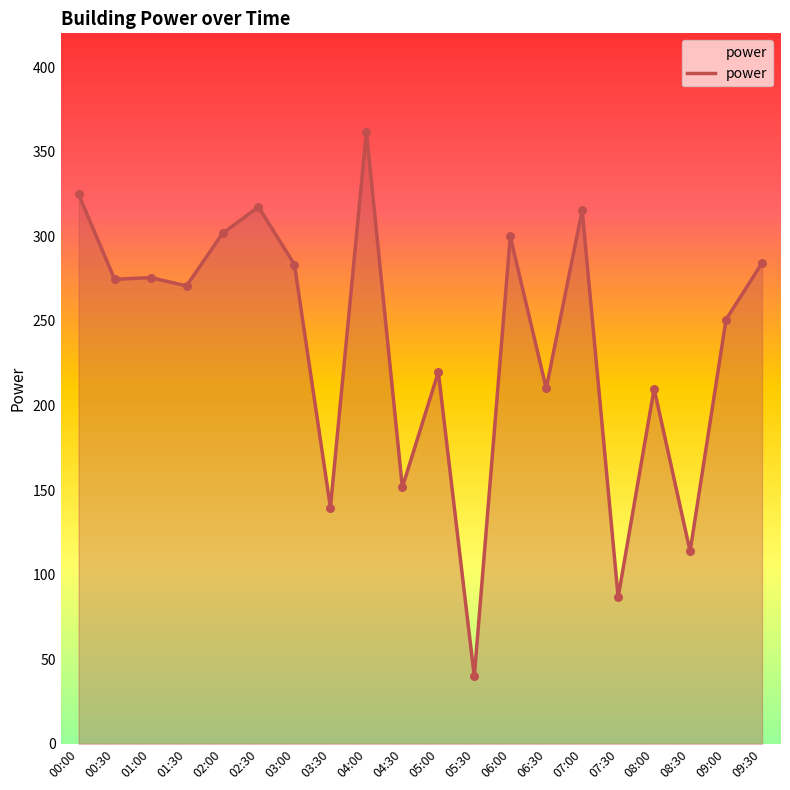

What is the ratio of the value at 01:00 to the value at 04:00?

0.8